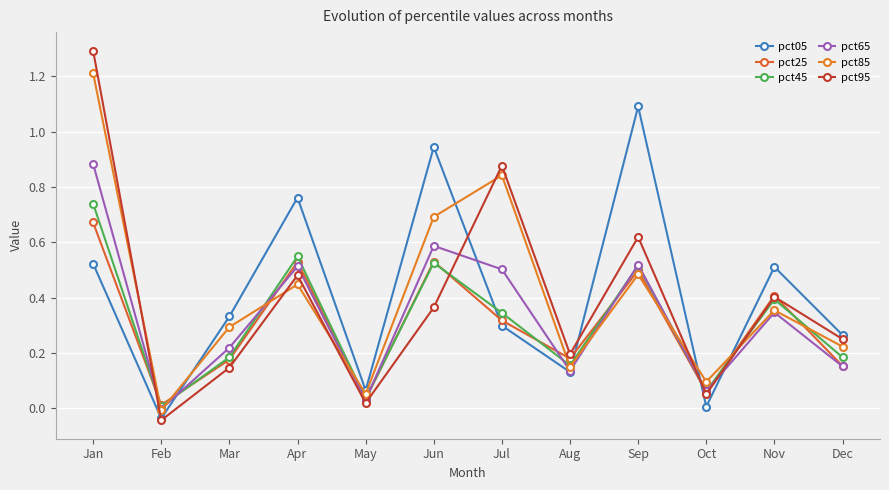

What is the total value across all series at Oct?

0.3